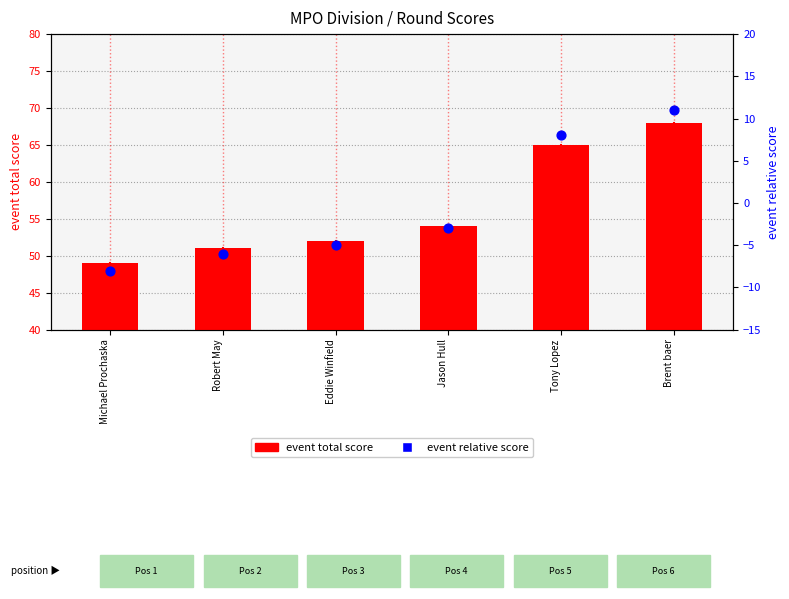

Is the value of event relative score at Jason Hull greater than the value of event total score at Robert May?

No